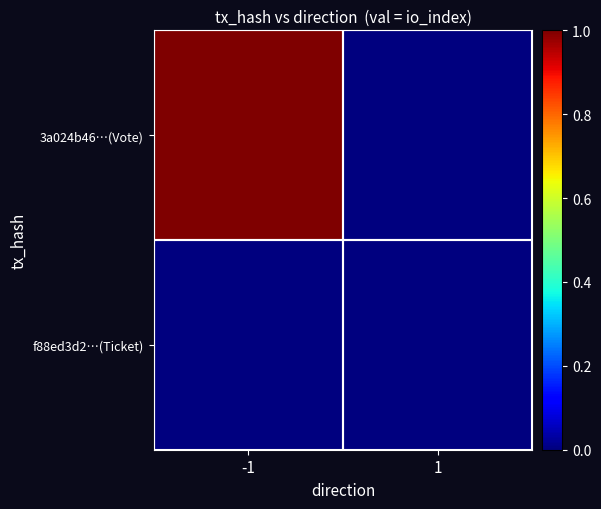

Which series changed the most between -1 and 1?

3a024b46…(Vote)